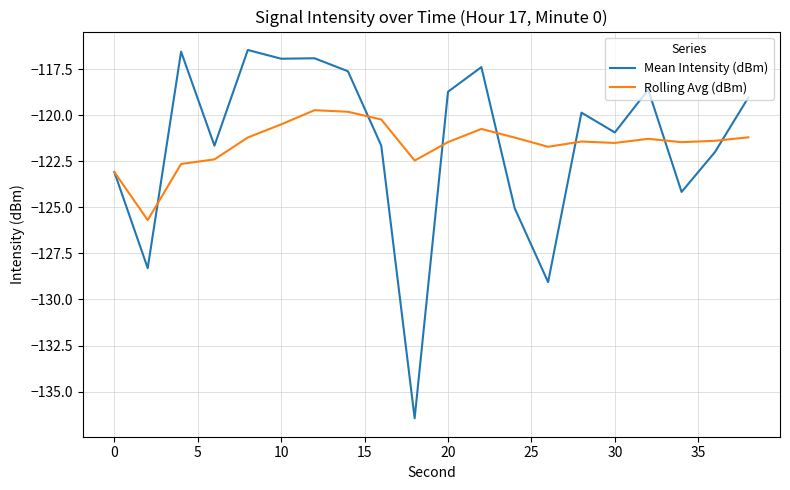

Which series has the largest range (max minus min)?

Mean Intensity (dBm)